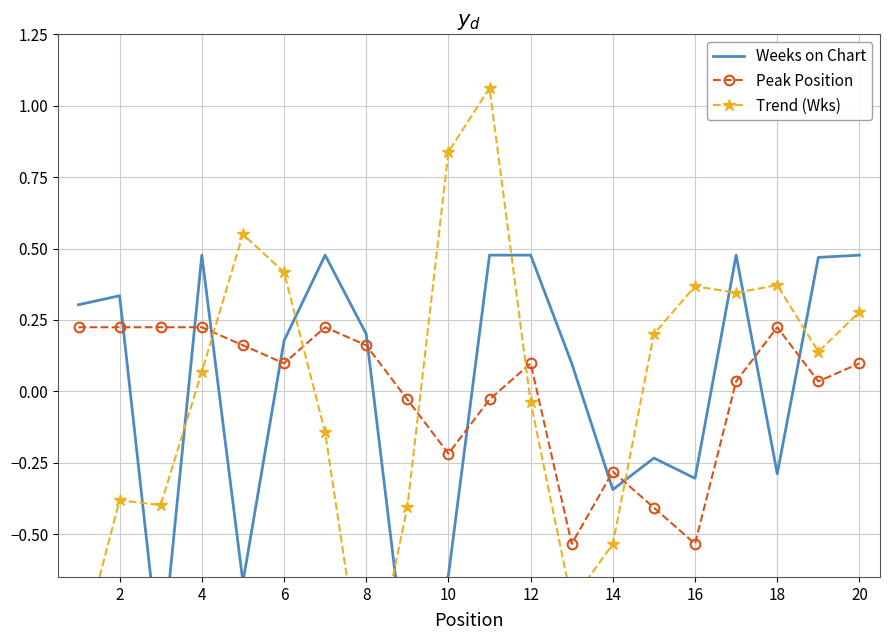

The value of Peak Position at 2 is 0.4. True or false?

False